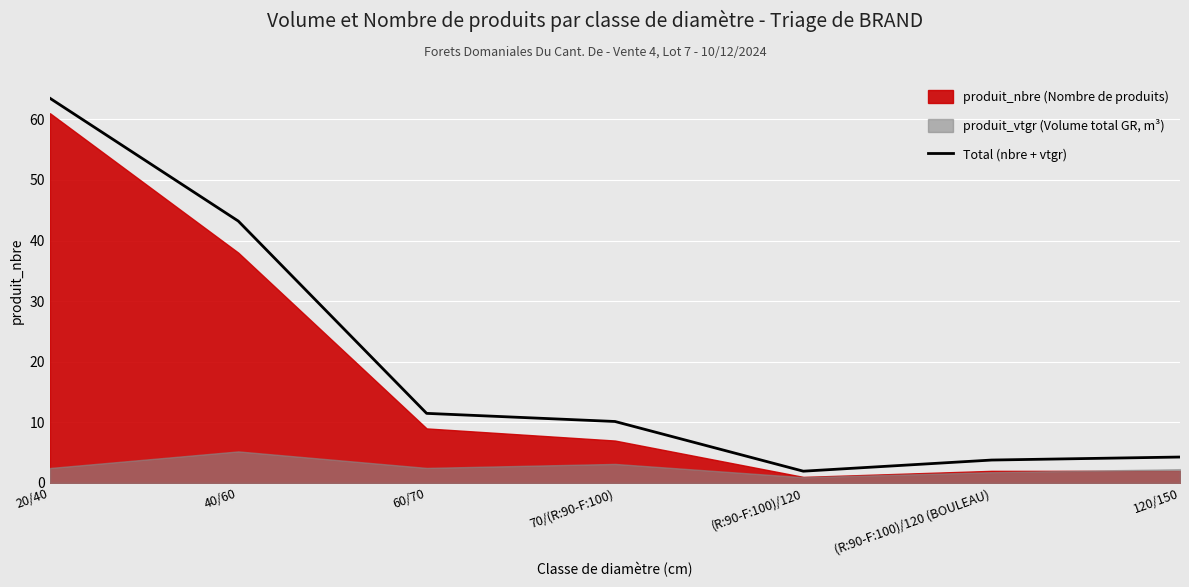

What is the label of the 2nd point from the right?

(R:90-F:100)/120 (BOULEAU)